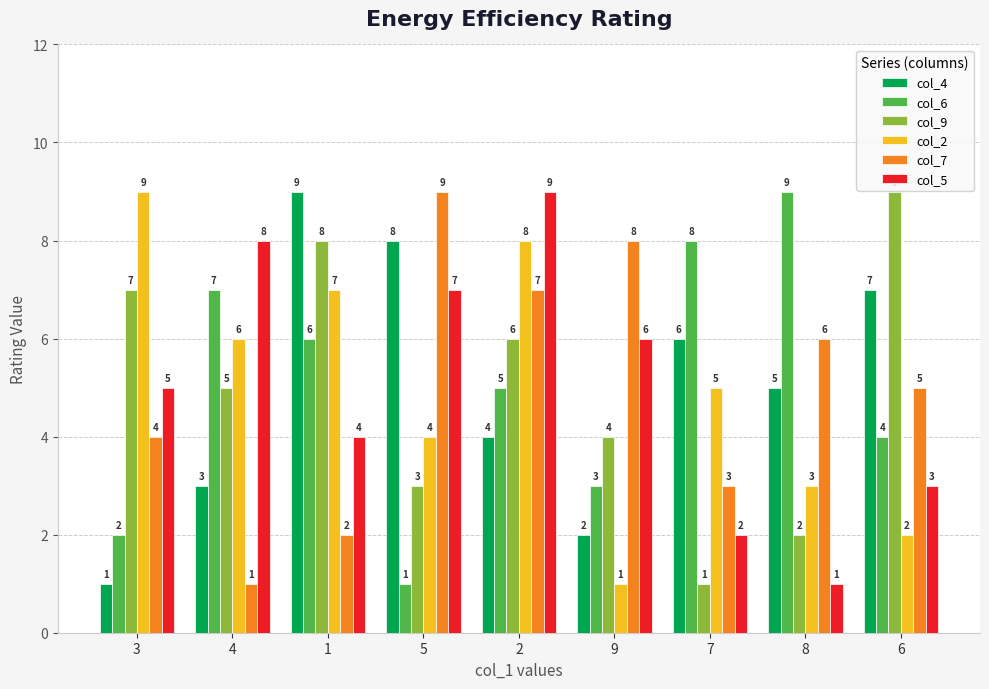

What is the lowest value of the col_6 series?

1